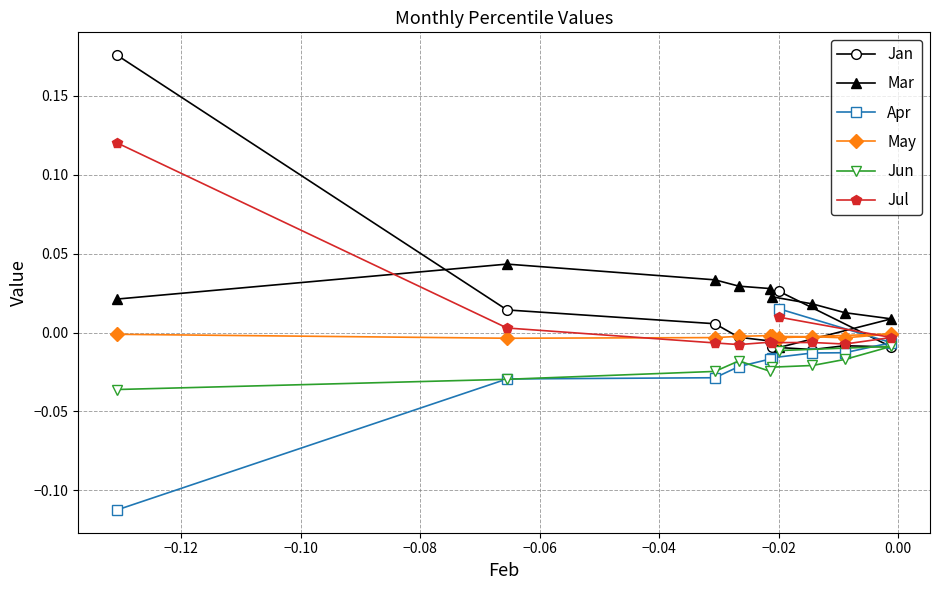

True or false: May has more than 1 interior local peaks.

True